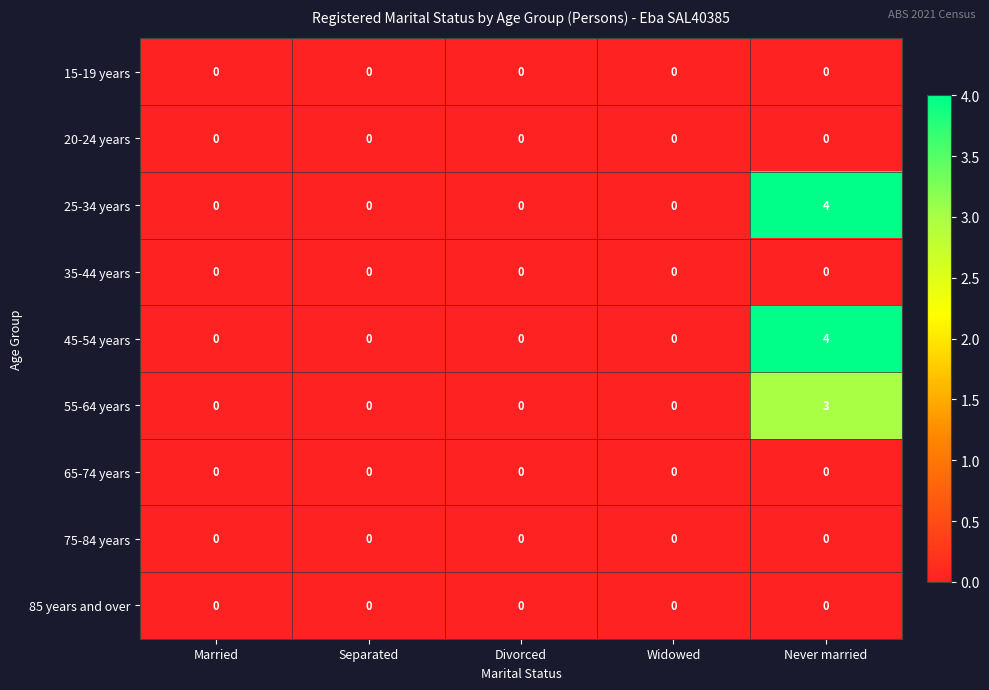

Which category has the highest value in the 25-34 years series?

Never married